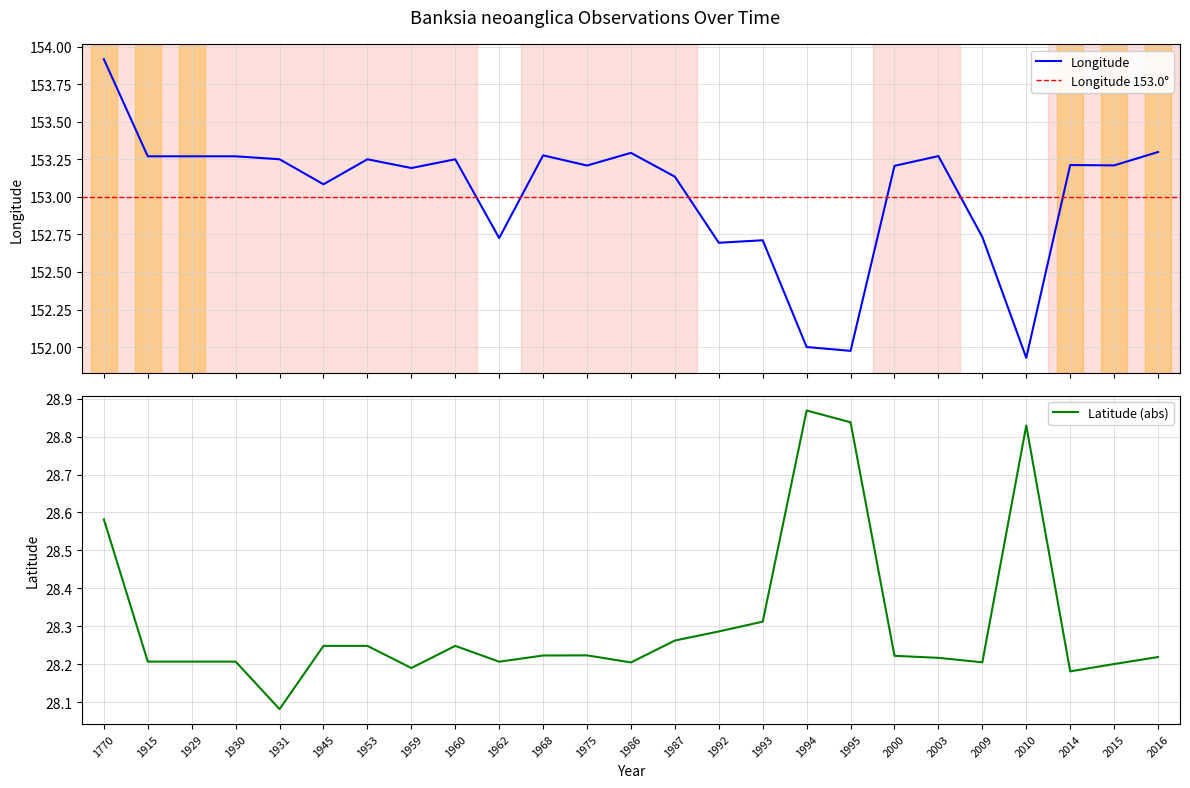

Reading right to left, what are all the values shown in this chart?

Longitude: 153.3	153.2	153.2	151.9	152.7	153.3	153.2	152.0	152.0	152.7	152.7	153.1	153.3	153.2	153.3	152.7	153.3	153.2	153.3	153.1	153.3	153.3	153.3	153.3	153.9
Latitude: 28.2	28.2	28.2	28.8	28.2	28.2	28.2	28.8	28.9	28.3	28.3	28.3	28.2	28.2	28.2	28.2	28.2	28.2	28.2	28.2	28.1	28.2	28.2	28.2	28.6